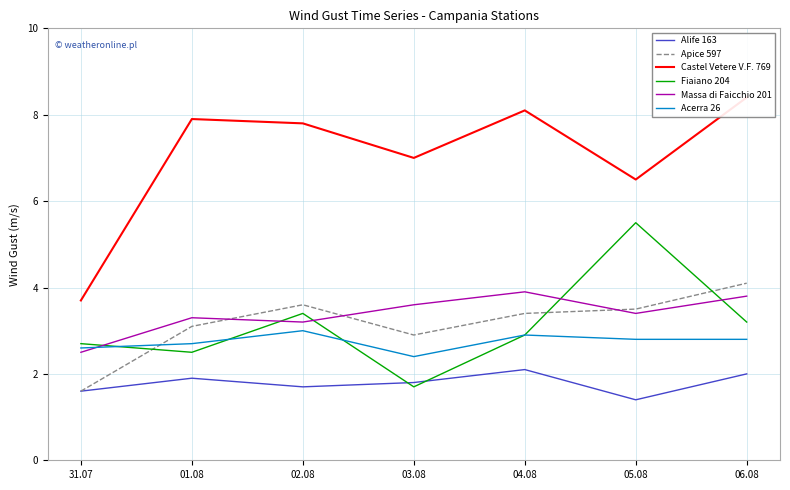

Count the number of categories in the chart.

7